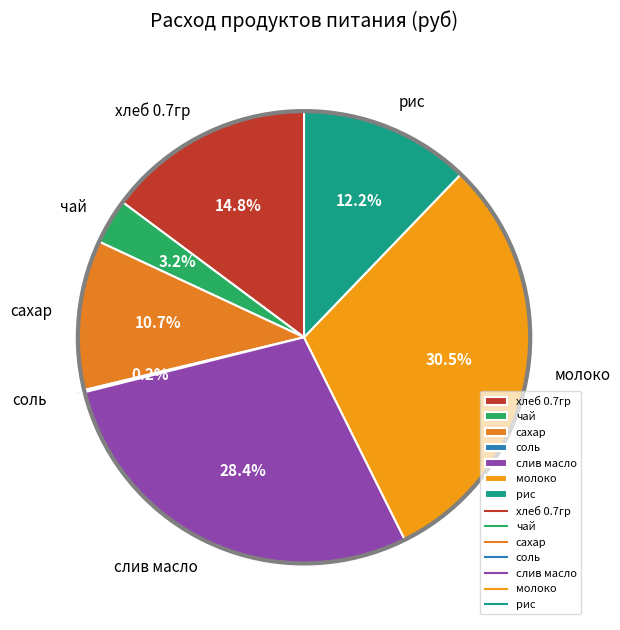

Does any single category account for the majority?

No